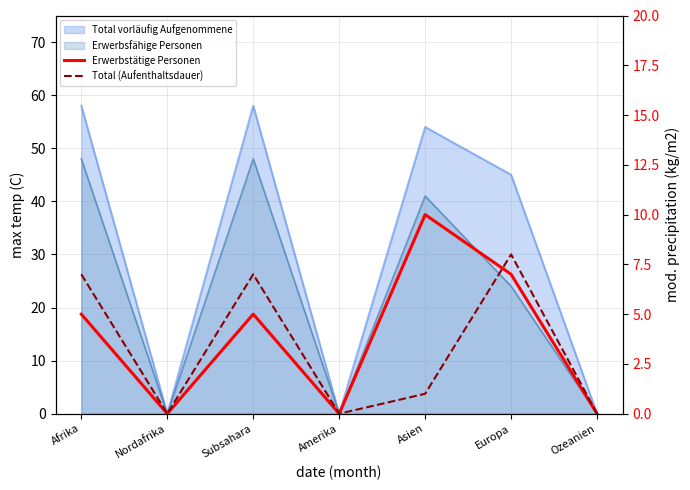

True or false: Total (Aufenthaltsdauer) has a value of 0 at Ozeanien.

True